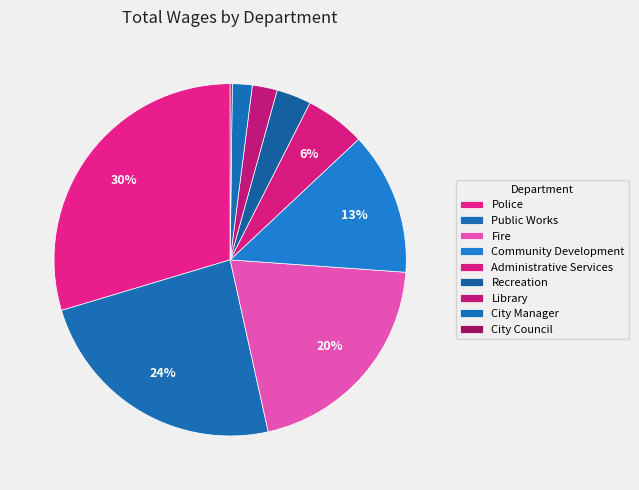

What is the ratio of the value at City Council to the value at City Manager?

0.1